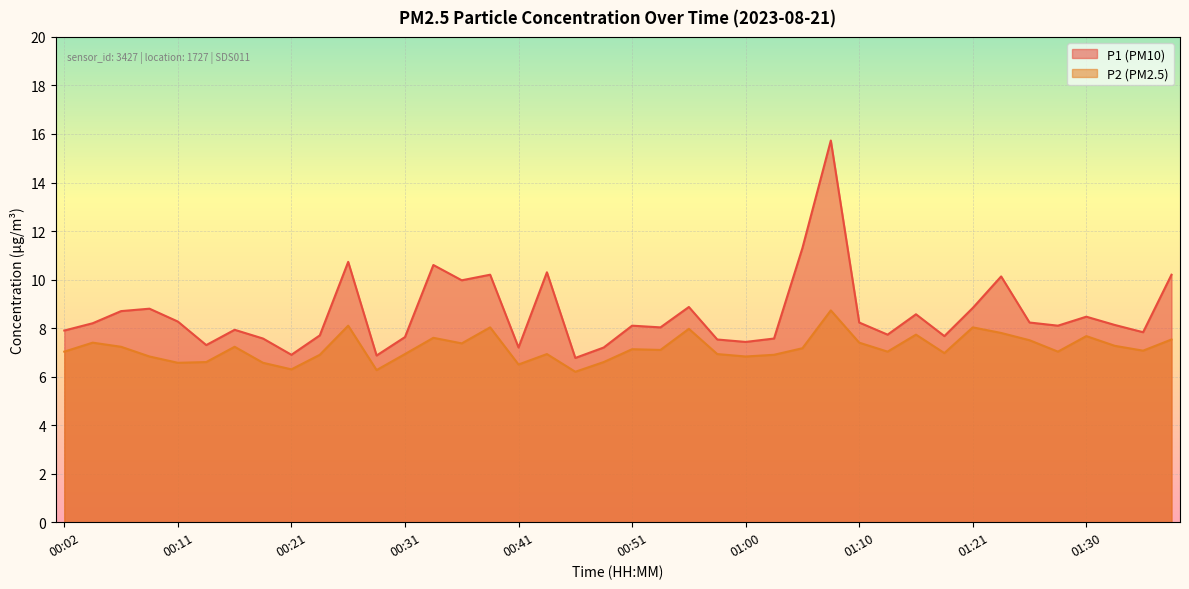

What is the minimum value shown in the chart?

6.2